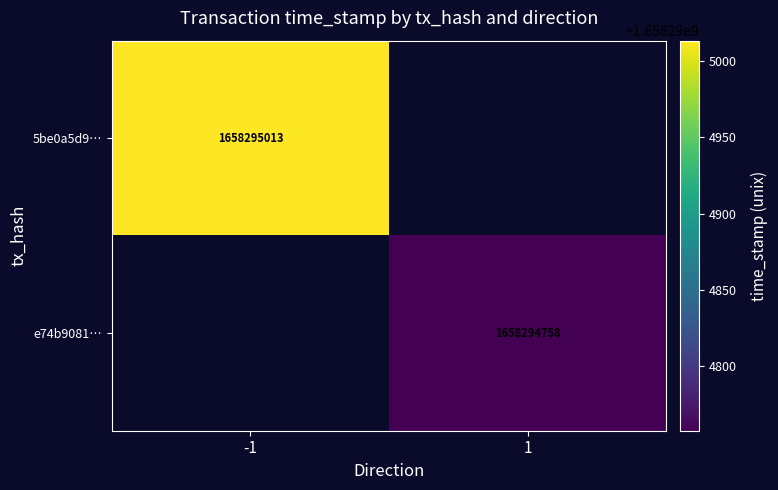

Reading left to right, list all the values displayed in this chart.

5be0a5d98769c75742dea3cee9333f28b90433f: -1	1658295013
e74b9081901653ec76d1e101dd974379c05970e: 1	1658294758